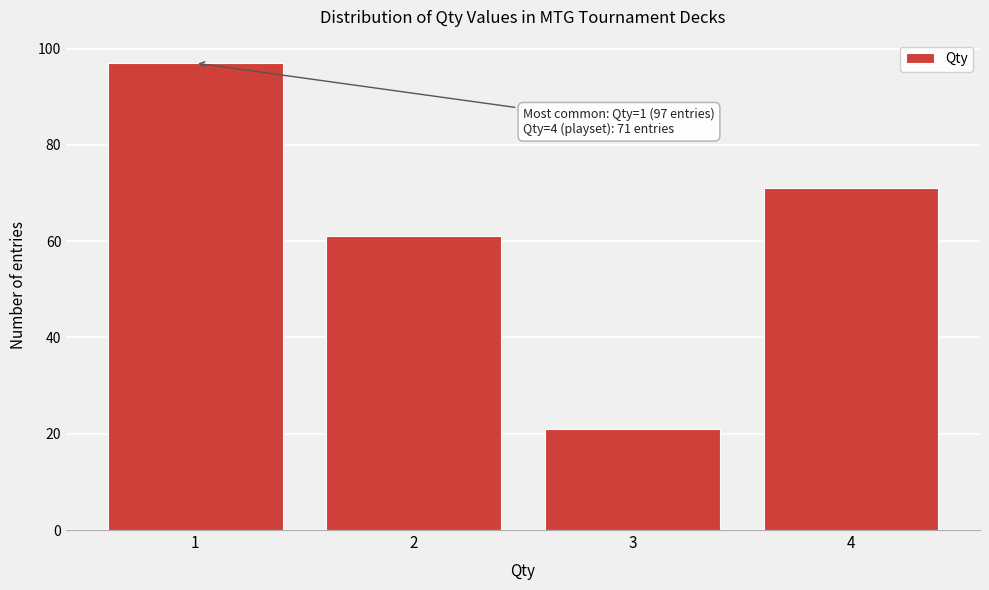

Reading left to right, what are all the values shown in this chart?

97	61	21	71